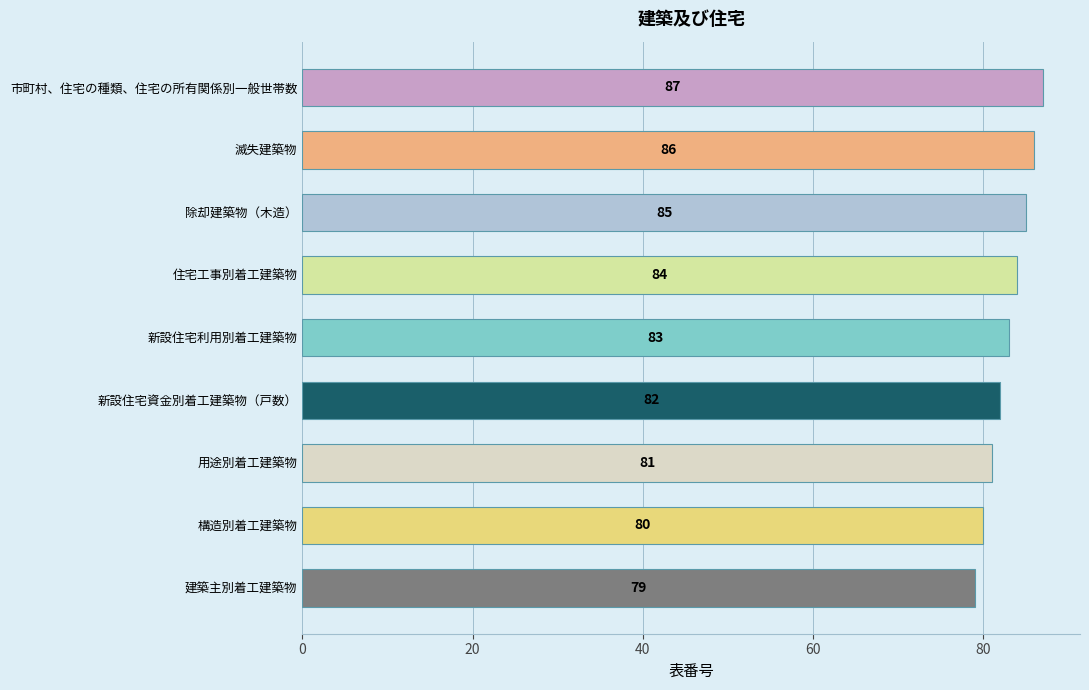

At which label is the value closest to 83?

新設住宅利用別着工建築物